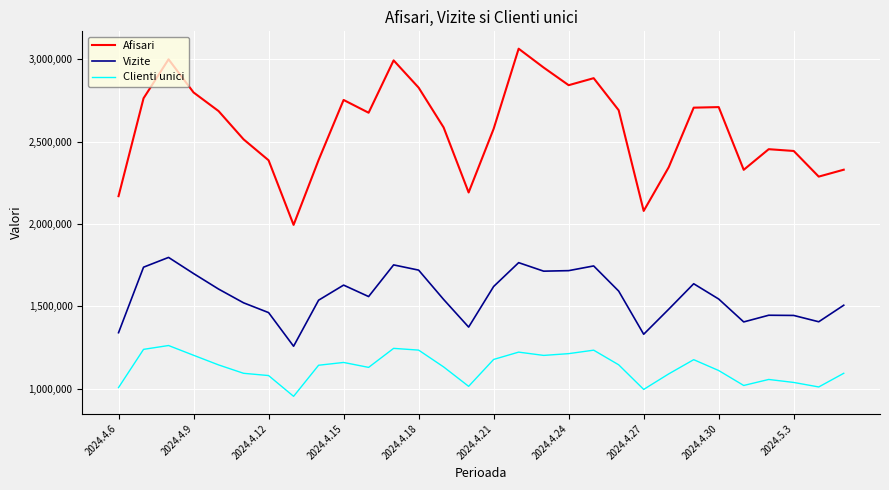

What is the minimum value shown in the chart?

952664